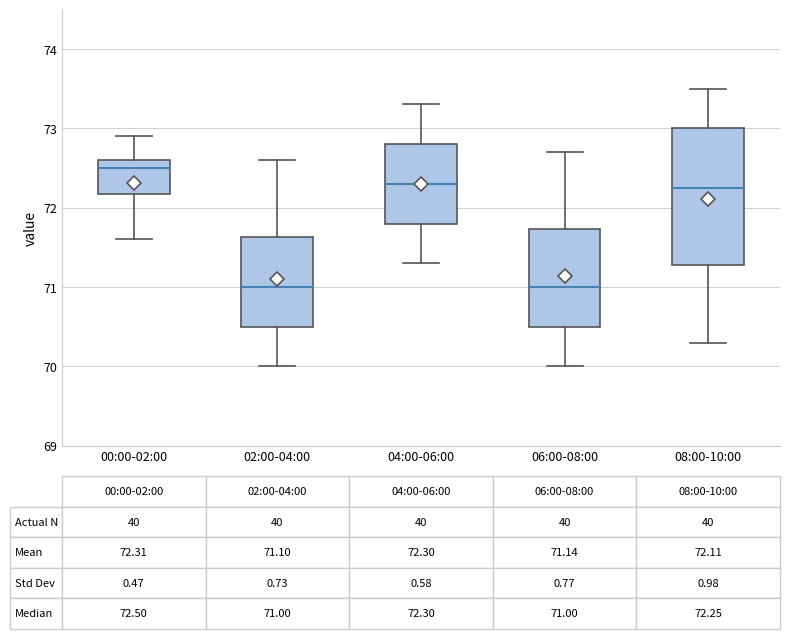

Which box is the tallest, from its lower edge to its upper edge?

08:00-10:00